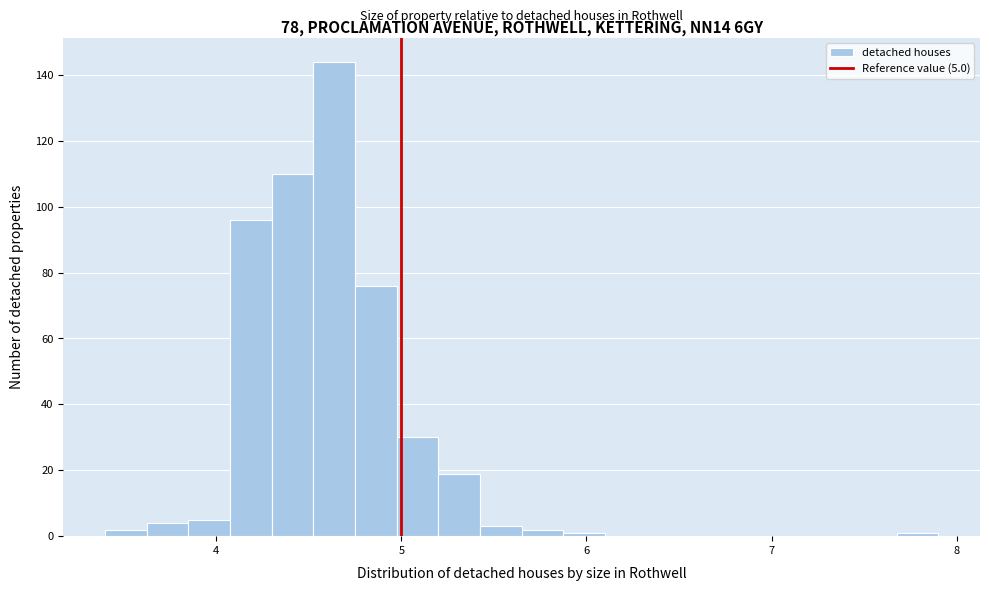

Around what value on the x-axis is the tallest bar? Give the approximate position of its centre, as read against the axis.

4.6